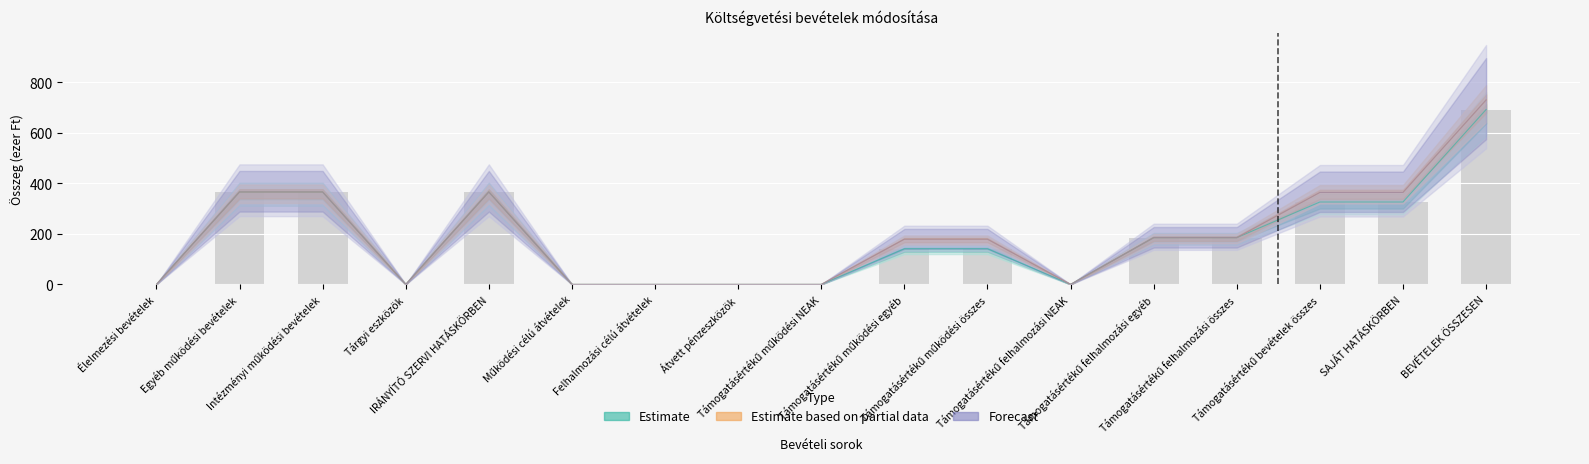

What is the difference between the maximum and second lowest values in the Eredeti előirányzat series?

692.6